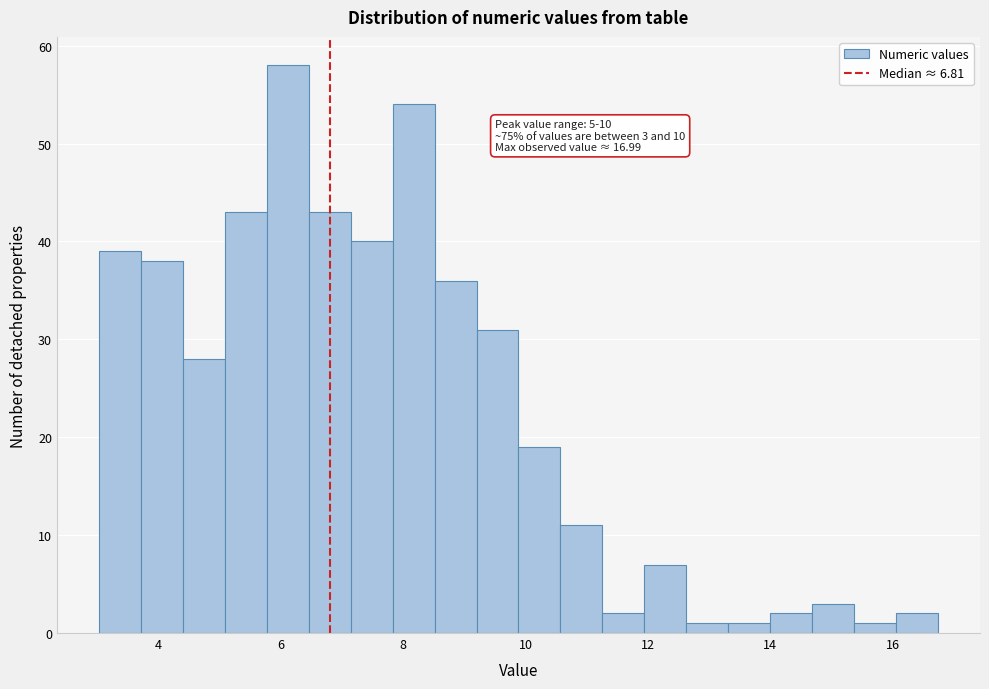

Around what value on the x-axis is the tallest bar? Give the approximate position of its centre, as read against the axis.

6.2